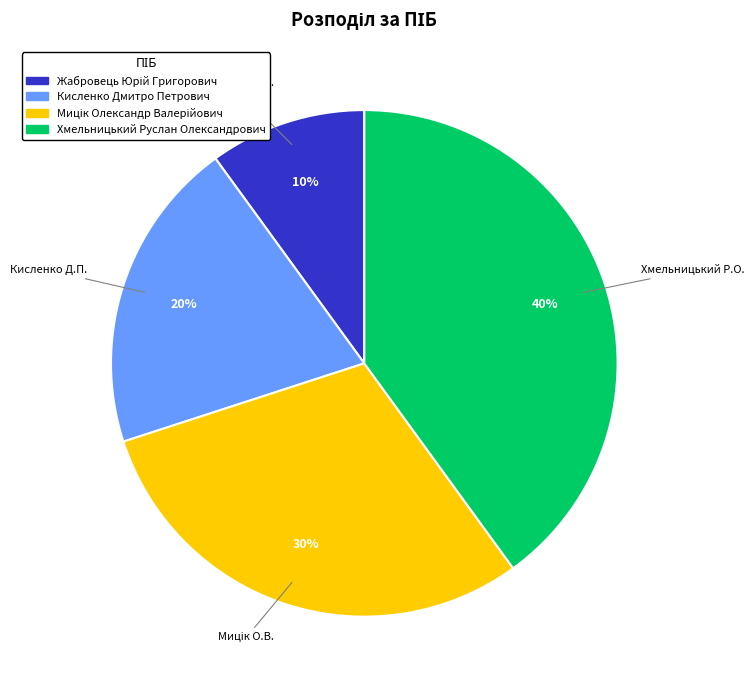

How many slices are in this pie chart?

4